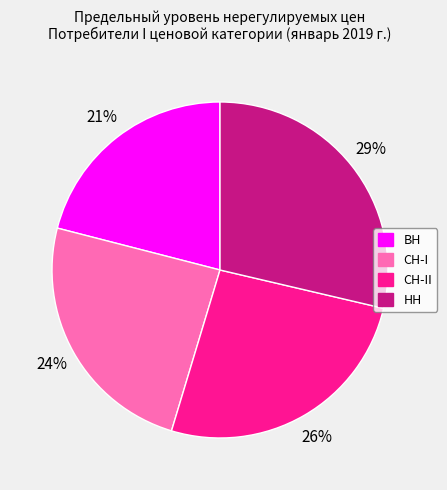

How many slices are in this pie chart?

4